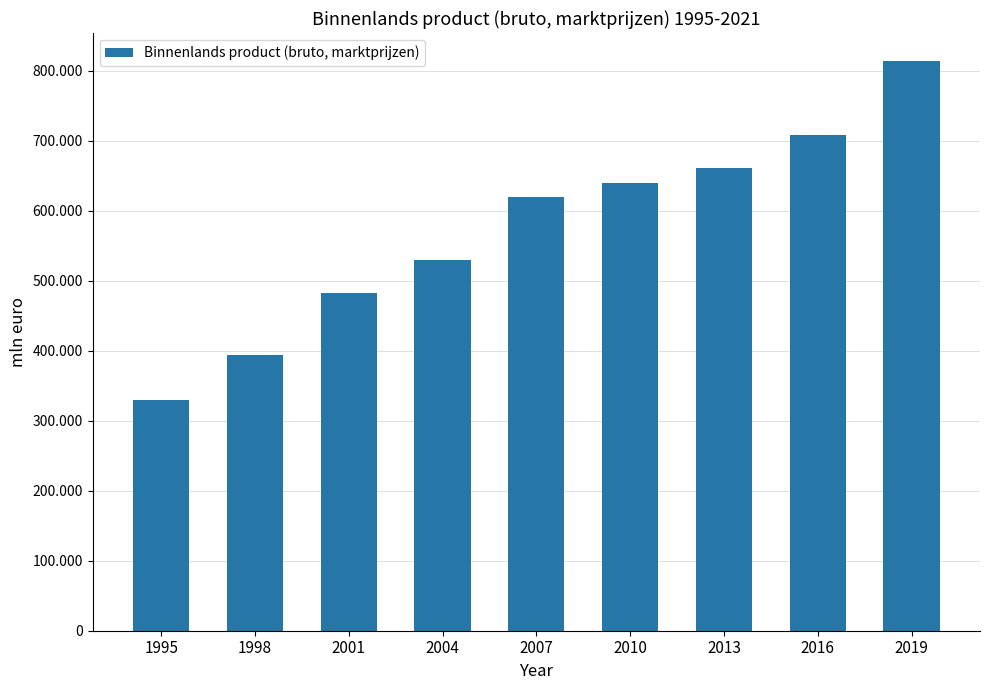

List the labels in order of value, largest first.

2019, 2016, 2013, 2010, 2007, 2004, 2001, 1998, 1995